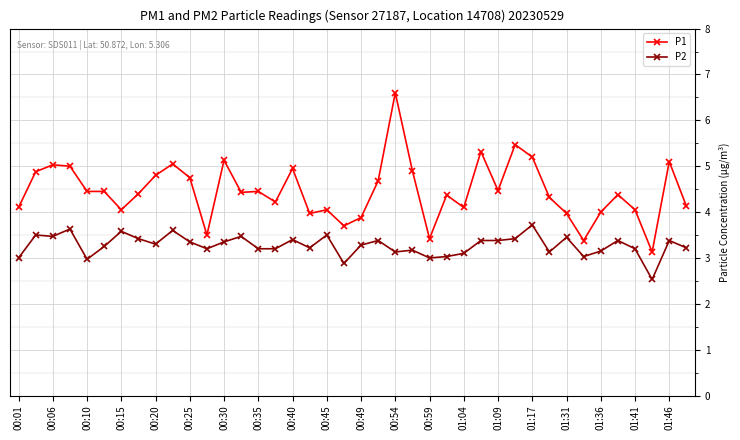

True or false: P1 has more than 2 points higher than both neighbors.

True